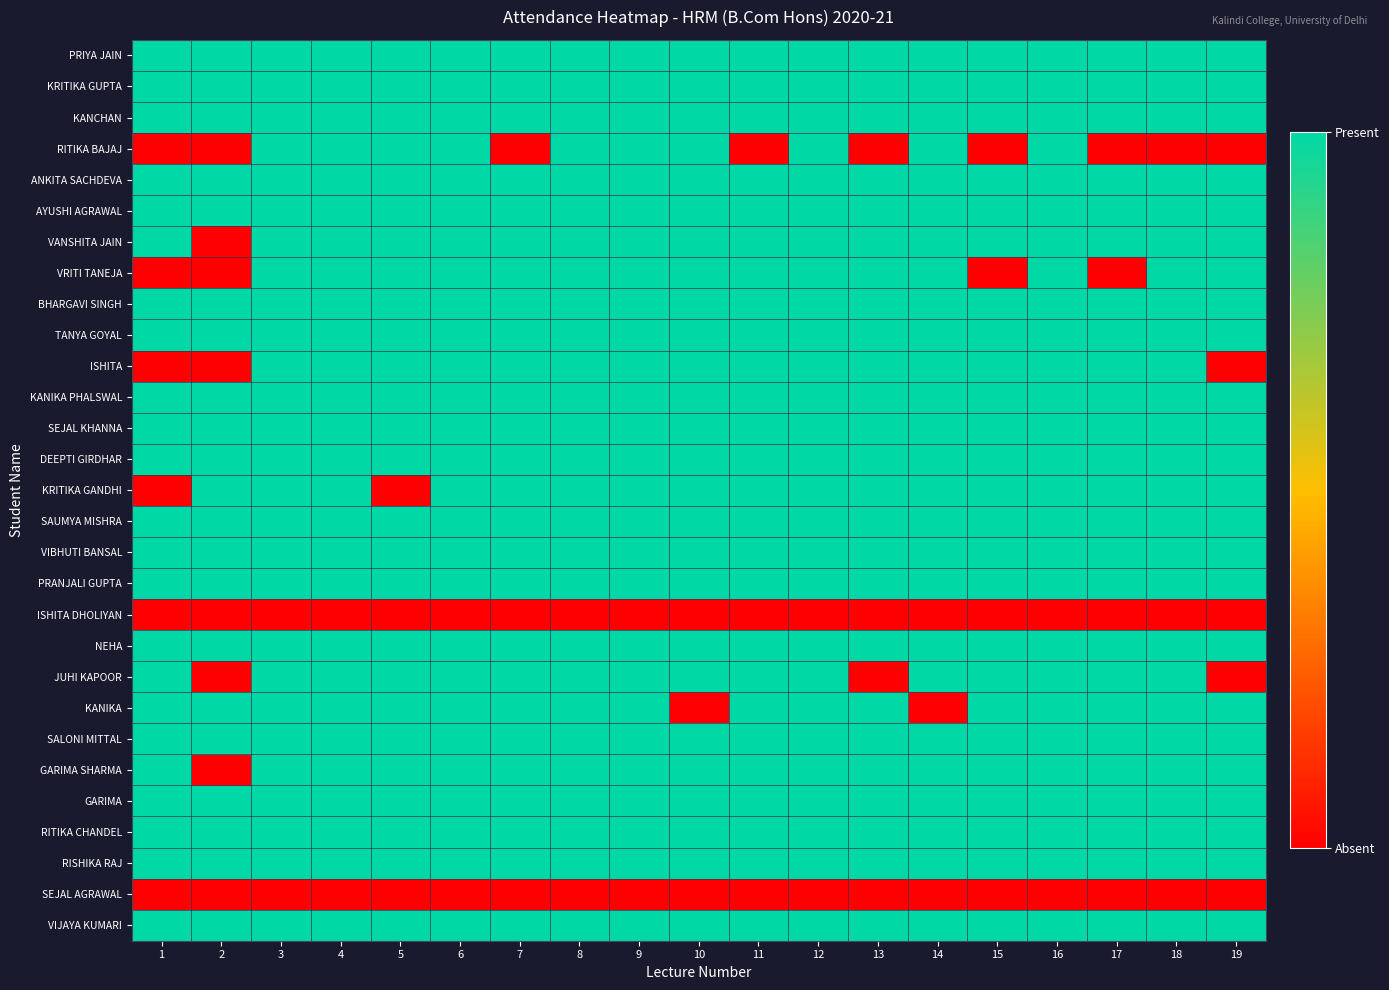

Reading left to right, list all the values displayed in this chart.

PRIYA JAIN: 1=1	2=1	3=1	4=1	5=1	6=1	7=1	8=1	9=1	10=1	11=1	12=1	13=1	14=1	15=1	16=1	17=1	18=1	19=1
KRITIKA GUPTA: 1=1	2=1	3=1	4=1	5=1	6=1	7=1	8=1	9=1	10=1	11=1	12=1	13=1	14=1	15=1	16=1	17=1	18=1	19=1
KANCHAN: 1=1	2=1	3=1	4=1	5=1	6=1	7=1	8=1	9=1	10=1	11=1	12=1	13=1	14=1	15=1	16=1	17=1	18=1	19=1
RITIKA BAJAJ: 1=0	2=0	3=1	4=1	5=1	6=1	7=0	8=1	9=1	10=1	11=0	12=1	13=0	14=1	15=0	16=1	17=0	18=0	19=0
ANKITA SACHDEVA: 1=1	2=1	3=1	4=1	5=1	6=1	7=1	8=1	9=1	10=1	11=1	12=1	13=1	14=1	15=1	16=1	17=1	18=1	19=1
AYUSHI AGRAWAL: 1=1	2=1	3=1	4=1	5=1	6=1	7=1	8=1	9=1	10=1	11=1	12=1	13=1	14=1	15=1	16=1	17=1	18=1	19=1
VANSHITA JAIN: 1=1	2=0	3=1	4=1	5=1	6=1	7=1	8=1	9=1	10=1	11=1	12=1	13=1	14=1	15=1	16=1	17=1	18=1	19=1
VRITI TANEJA: 1=0	2=0	3=1	4=1	5=1	6=1	7=1	8=1	9=1	10=1	11=1	12=1	13=1	14=1	15=0	16=1	17=0	18=1	19=1
BHARGAVI SINGH: 1=1	2=1	3=1	4=1	5=1	6=1	7=1	8=1	9=1	10=1	11=1	12=1	13=1	14=1	15=1	16=1	17=1	18=1	19=1
TANYA GOYAL: 1=1	2=1	3=1	4=1	5=1	6=1	7=1	8=1	9=1	10=1	11=1	12=1	13=1	14=1	15=1	16=1	17=1	18=1	19=1
ISHITA: 1=0	2=0	3=1	4=1	5=1	6=1	7=1	8=1	9=1	10=1	11=1	12=1	13=1	14=1	15=1	16=1	17=1	18=1	19=0
KANIKA PHALSWAL: 1=1	2=1	3=1	4=1	5=1	6=1	7=1	8=1	9=1	10=1	11=1	12=1	13=1	14=1	15=1	16=1	17=1	18=1	19=1
SEJAL KHANNA: 1=1	2=1	3=1	4=1	5=1	6=1	7=1	8=1	9=1	10=1	11=1	12=1	13=1	14=1	15=1	16=1	17=1	18=1	19=1
DEEPTI GIRDHAR: 1=1	2=1	3=1	4=1	5=1	6=1	7=1	8=1	9=1	10=1	11=1	12=1	13=1	14=1	15=1	16=1	17=1	18=1	19=1
KRITIKA GANDHI: 1=0	2=1	3=1	4=1	5=0	6=1	7=1	8=1	9=1	10=1	11=1	12=1	13=1	14=1	15=1	16=1	17=1	18=1	19=1
SAUMYA MISHRA: 1=1	2=1	3=1	4=1	5=1	6=1	7=1	8=1	9=1	10=1	11=1	12=1	13=1	14=1	15=1	16=1	17=1	18=1	19=1
VIBHUTI BANSAL: 1=1	2=1	3=1	4=1	5=1	6=1	7=1	8=1	9=1	10=1	11=1	12=1	13=1	14=1	15=1	16=1	17=1	18=1	19=1
PRANJALI GUPTA: 1=1	2=1	3=1	4=1	5=1	6=1	7=1	8=1	9=1	10=1	11=1	12=1	13=1	14=1	15=1	16=1	17=1	18=1	19=1
ISHITA DHOLIYAN: 1=0	2=0	3=0	4=0	5=0	6=0	7=0	8=0	9=0	10=0	11=0	12=0	13=0	14=0	15=0	16=0	17=0	18=0	19=0
NEHA: 1=1	2=1	3=1	4=1	5=1	6=1	7=1	8=1	9=1	10=1	11=1	12=1	13=1	14=1	15=1	16=1	17=1	18=1	19=1
JUHI KAPOOR: 1=1	2=0	3=1	4=1	5=1	6=1	7=1	8=1	9=1	10=1	11=1	12=1	13=0	14=1	15=1	16=1	17=1	18=1	19=0
KANIKA: 1=1	2=1	3=1	4=1	5=1	6=1	7=1	8=1	9=1	10=0	11=1	12=1	13=1	14=0	15=1	16=1	17=1	18=1	19=1
SALONI MITTAL: 1=1	2=1	3=1	4=1	5=1	6=1	7=1	8=1	9=1	10=1	11=1	12=1	13=1	14=1	15=1	16=1	17=1	18=1	19=1
GARIMA SHARMA: 1=1	2=0	3=1	4=1	5=1	6=1	7=1	8=1	9=1	10=1	11=1	12=1	13=1	14=1	15=1	16=1	17=1	18=1	19=1
GARIMA: 1=1	2=1	3=1	4=1	5=1	6=1	7=1	8=1	9=1	10=1	11=1	12=1	13=1	14=1	15=1	16=1	17=1	18=1	19=1
RITIKA CHANDEL: 1=1	2=1	3=1	4=1	5=1	6=1	7=1	8=1	9=1	10=1	11=1	12=1	13=1	14=1	15=1	16=1	17=1	18=1	19=1
RISHIKA RAJ: 1=1	2=1	3=1	4=1	5=1	6=1	7=1	8=1	9=1	10=1	11=1	12=1	13=1	14=1	15=1	16=1	17=1	18=1	19=1
SEJAL AGRAWAL: 1=0	2=0	3=0	4=0	5=0	6=0	7=0	8=0	9=0	10=0	11=0	12=0	13=0	14=0	15=0	16=0	17=0	18=0	19=0
VIJAYA KUMARI: 1=1	2=1	3=1	4=1	5=1	6=1	7=1	8=1	9=1	10=1	11=1	12=1	13=1	14=1	15=1	16=1	17=1	18=1	19=1